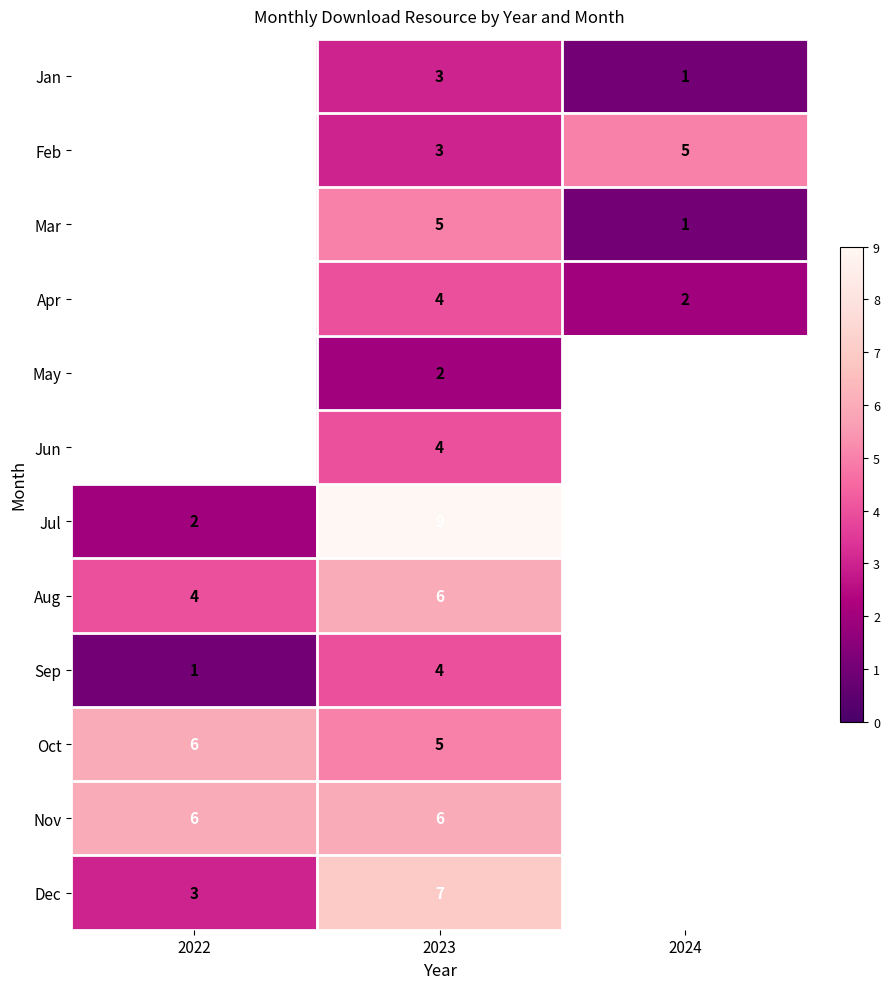

The value of Dec at 2023 is 11.0. True or false?

False